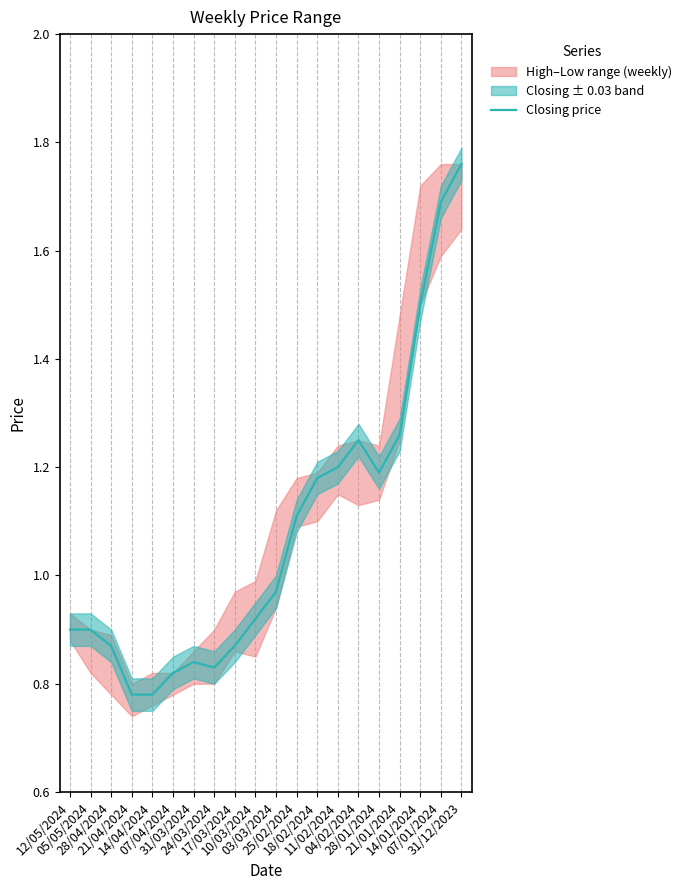

What is the label of the 13th point from the left?

18/02/2024